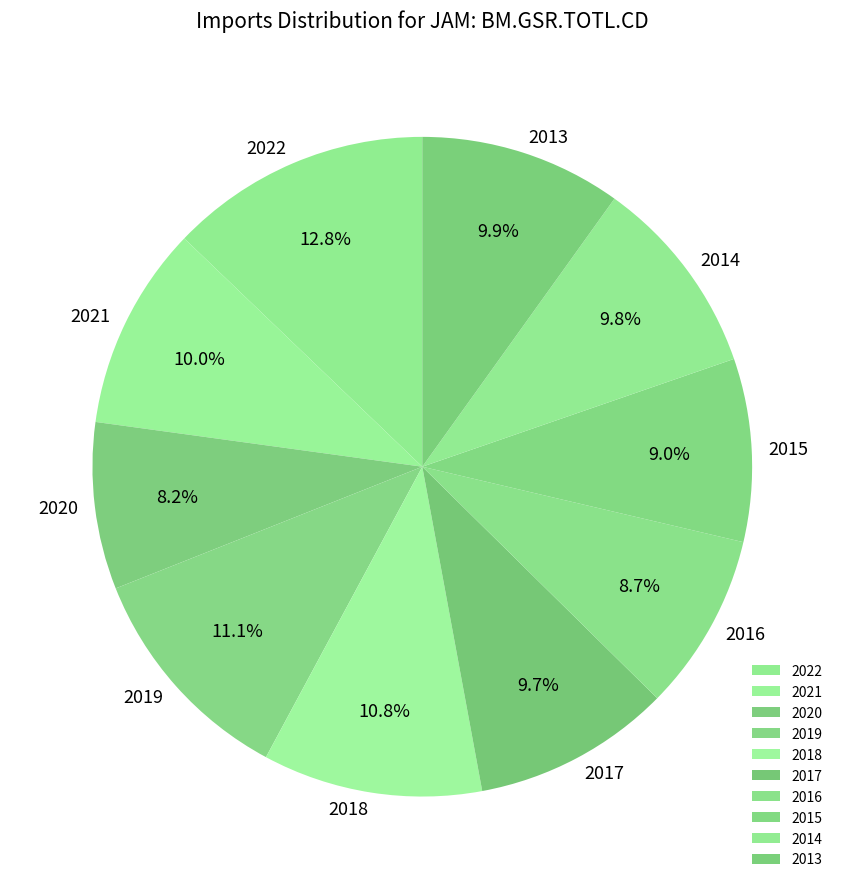

Which has a higher value, 2022 or 2017?

2022